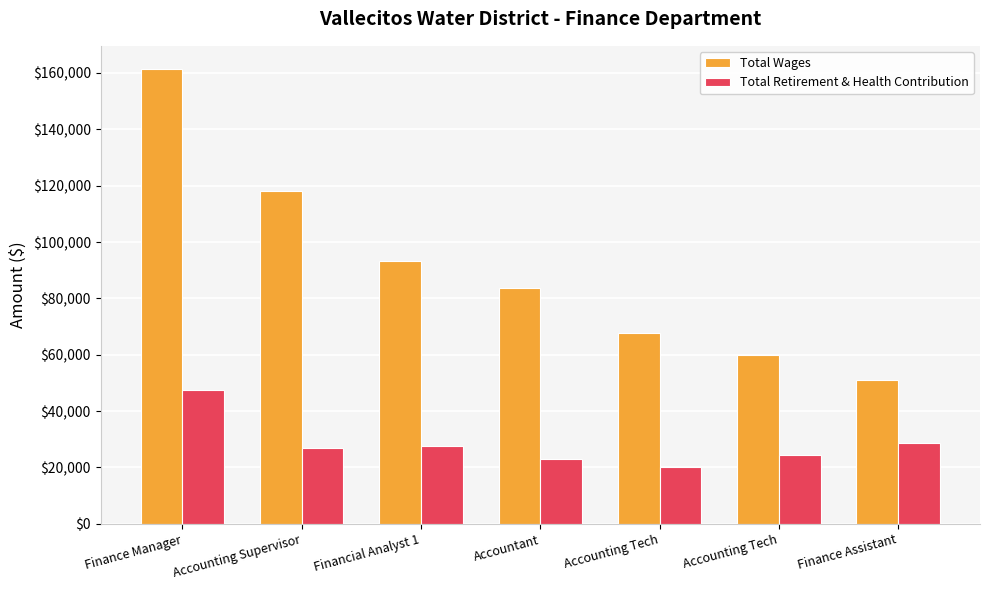

What is the sum of the Total Wages values at Finance Assistant and Finance Manager?

212467